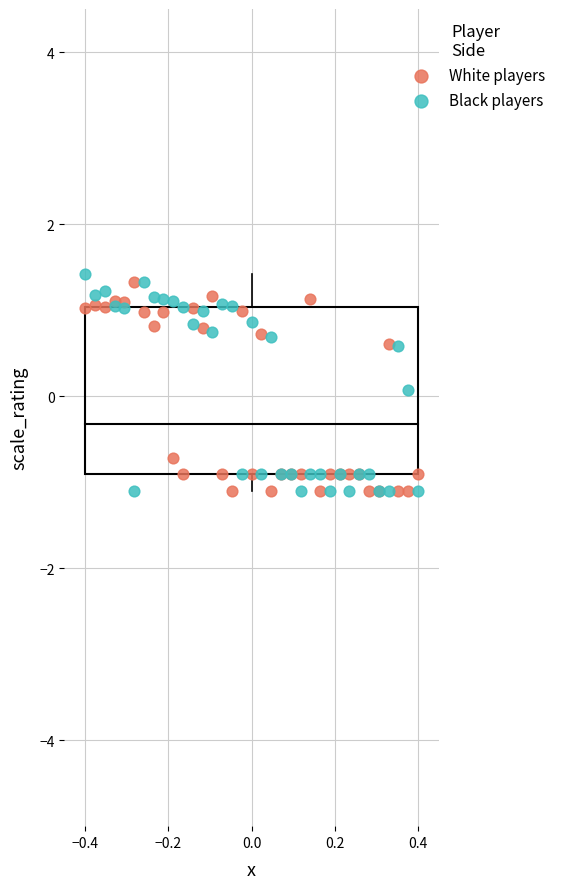

What is the X range (max minus min) for the scatter plot?

0.8